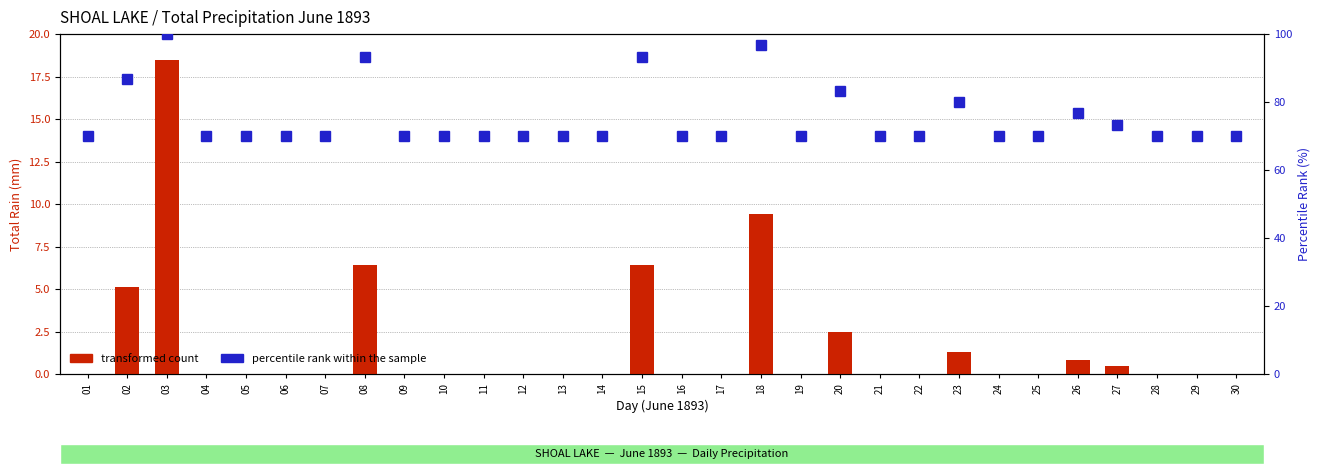

How many values in the percentile rank within the sample series exceed 70?

9